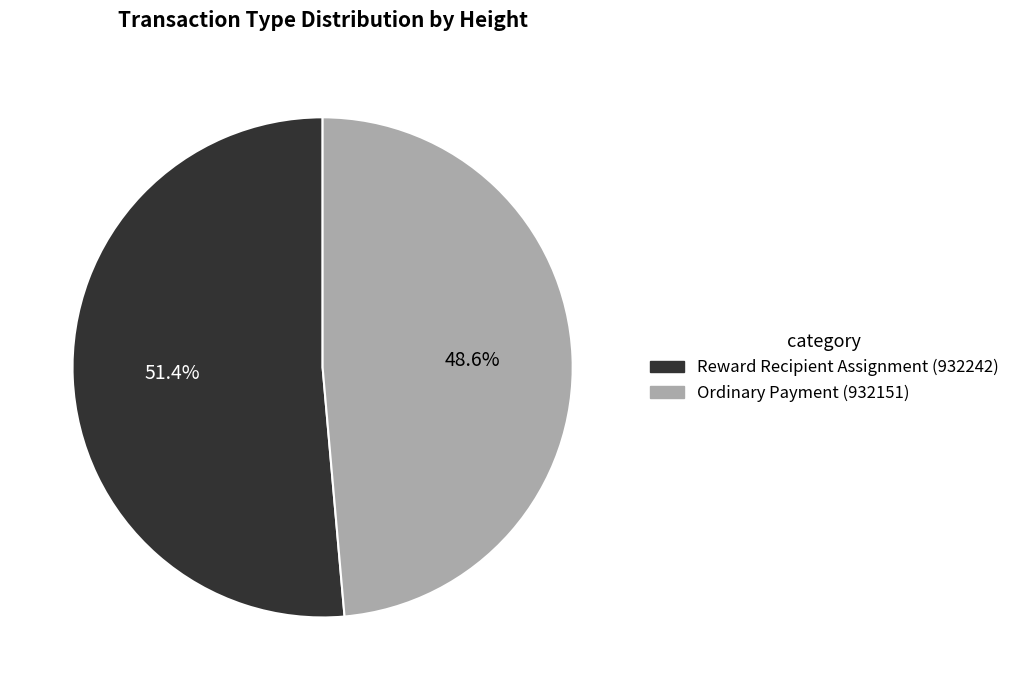

Approximately how many times larger is the value at Ordinary Payment (932151) compared to Reward Recipient Assignment (932242)?

0.9